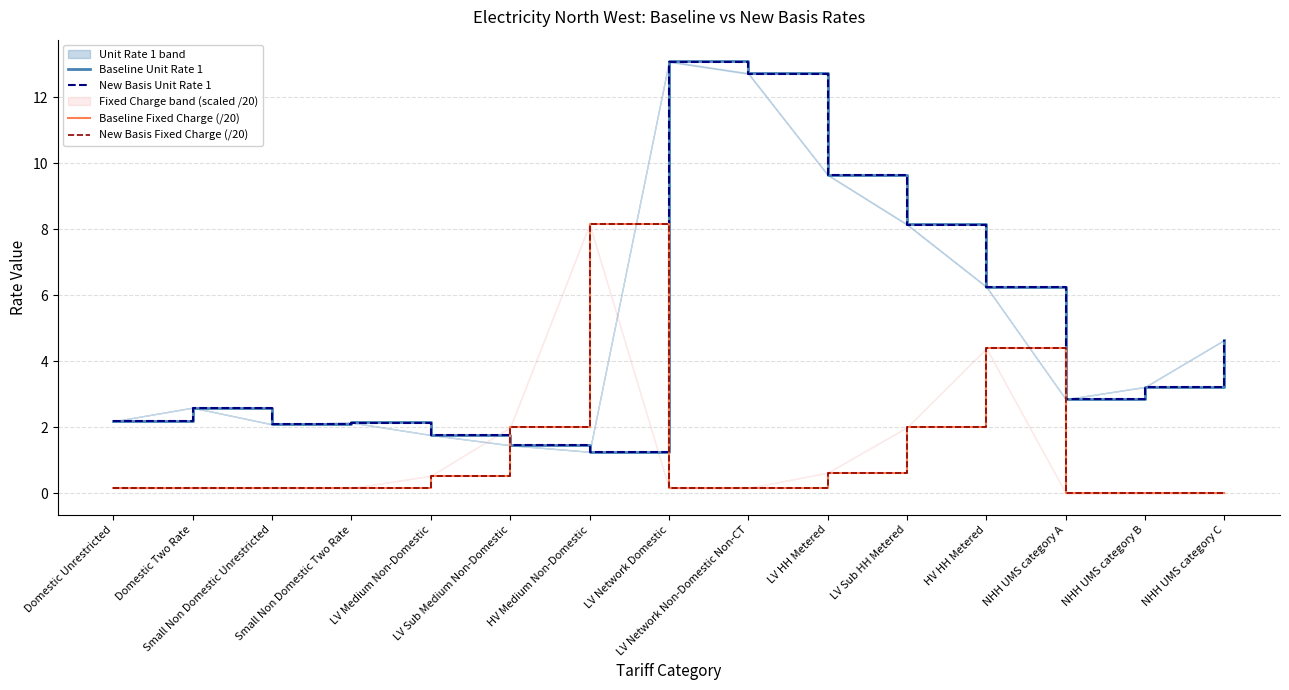

How many lines are shown in the chart?

4